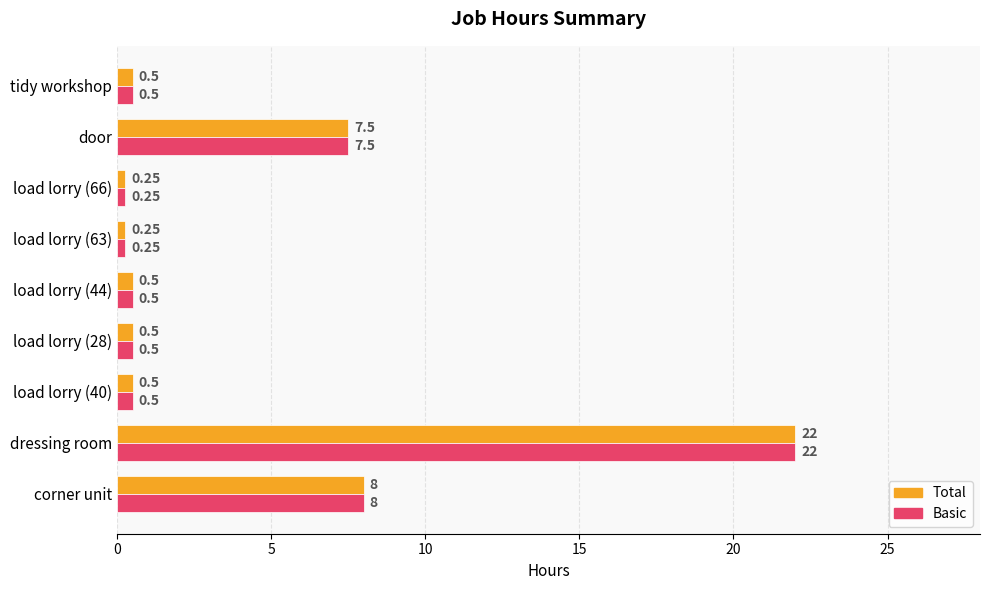

What is the sum of the Total values at load lorry (40) and door?

8.0